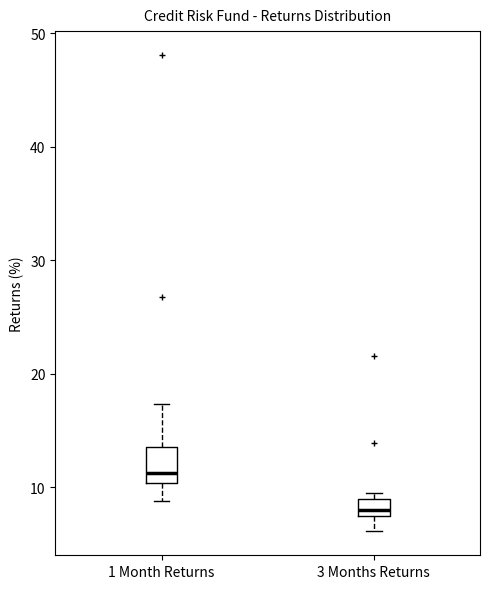

Comparing the boxes themselves (not the whiskers), which one is the tallest?

1 Month Returns